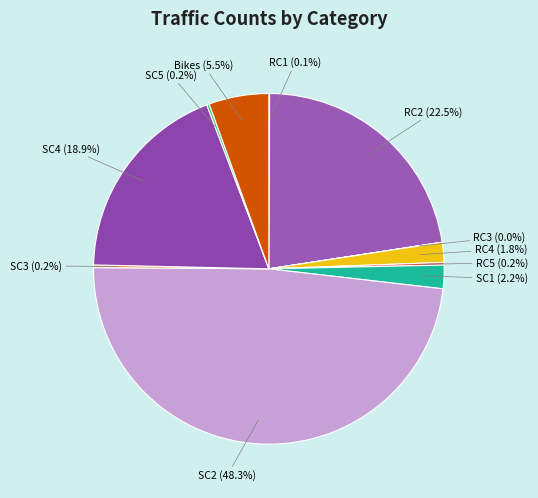

Which has a higher value, RC2 (22.5%) or SC4 (18.9%)?

RC2 (22.5%)